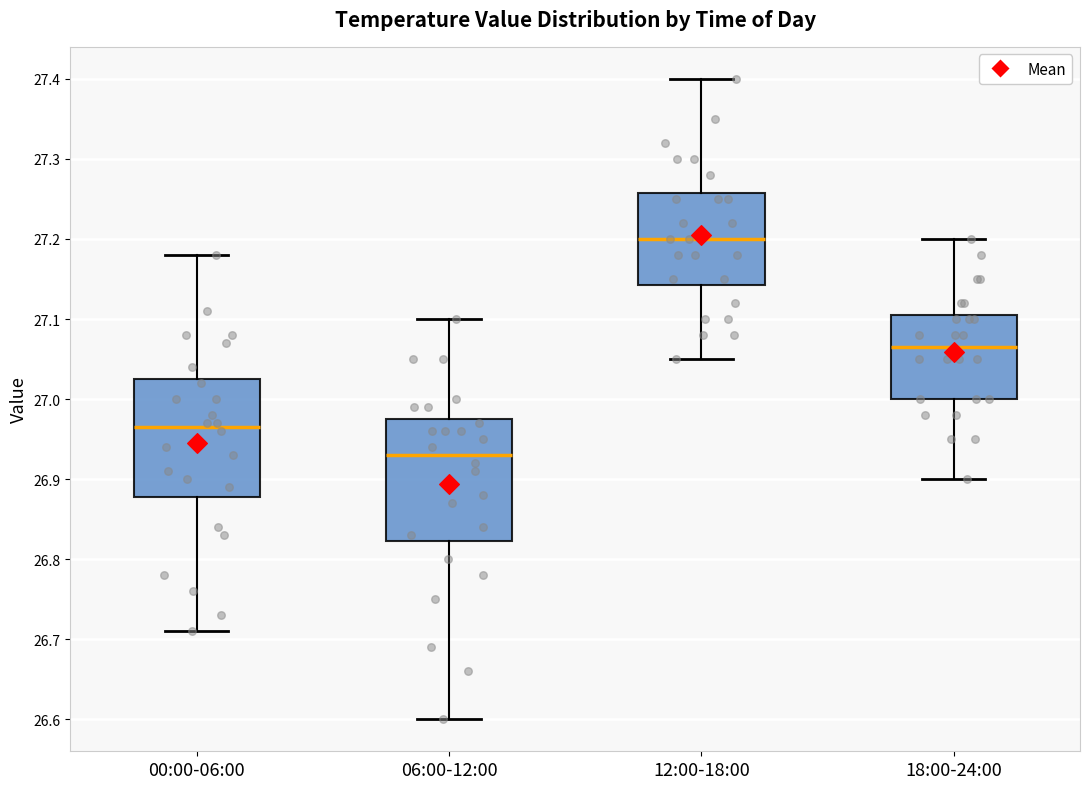

Where does the lower whisker of the box for 06:00-12:00 end on the y-axis? The values are not printed on the chart, so give them approximately, as read against the axis.

26.60